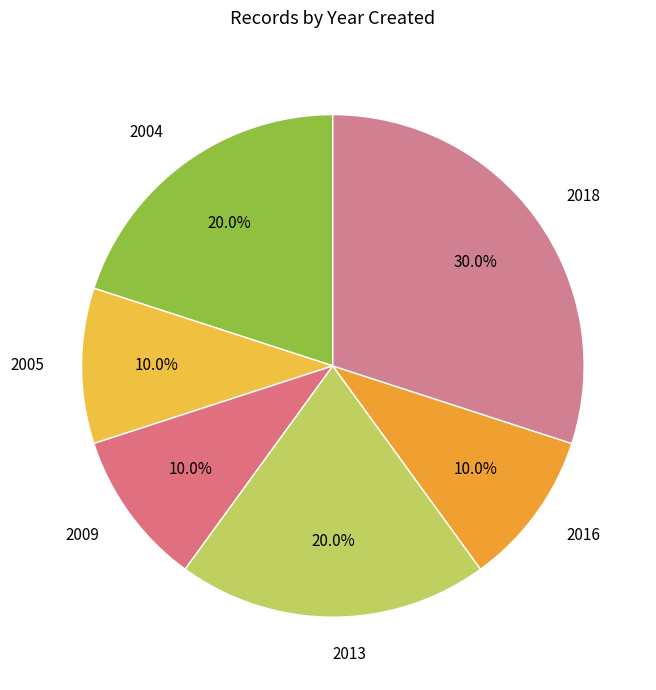

How much of the chart is everything except 2016?

90.0%